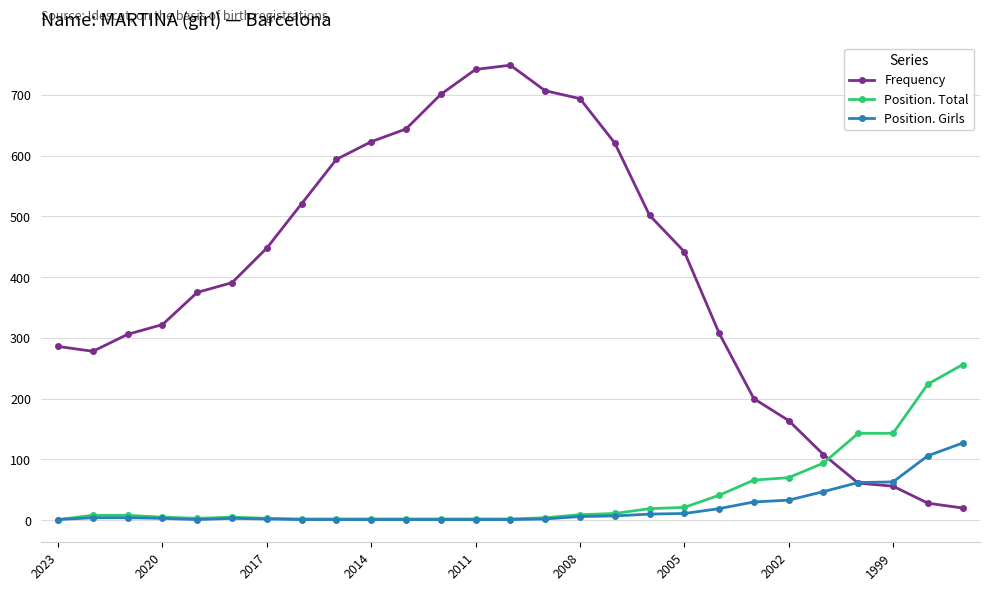

True or false: Position. Girls has more than 0 points higher than both neighbors.

True